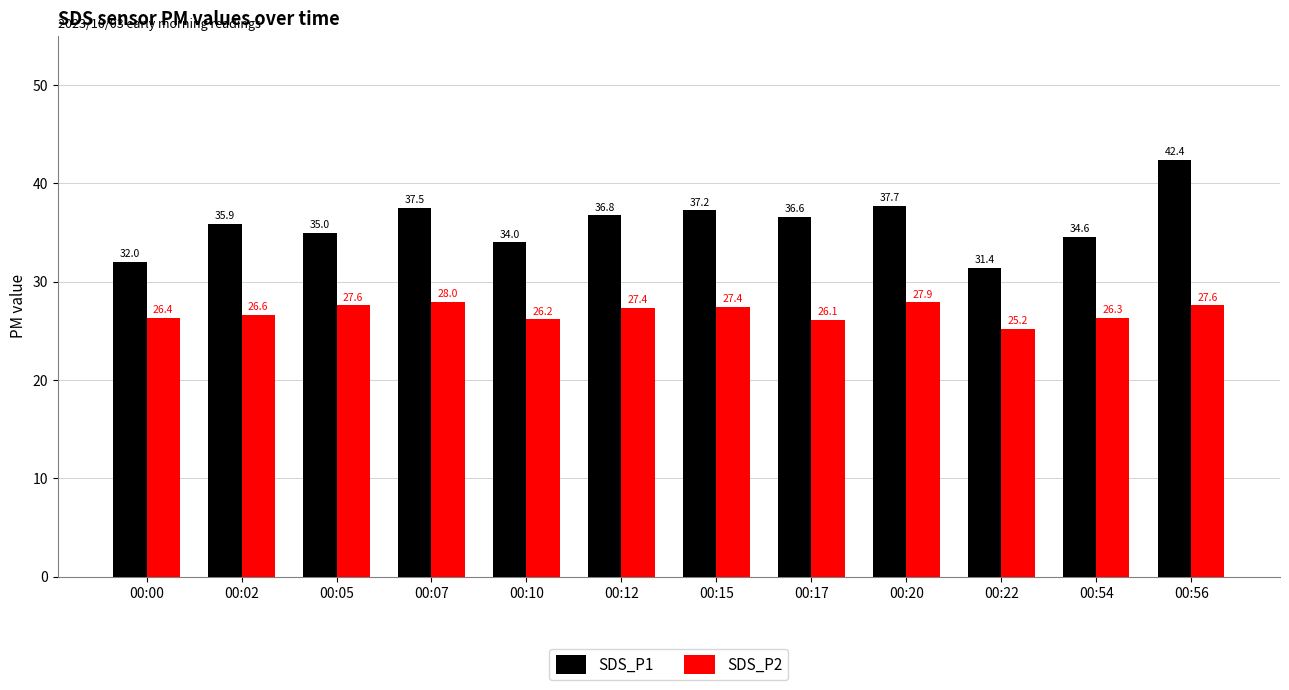

Where is SDS_P1 nearest to the value 36?

00:02